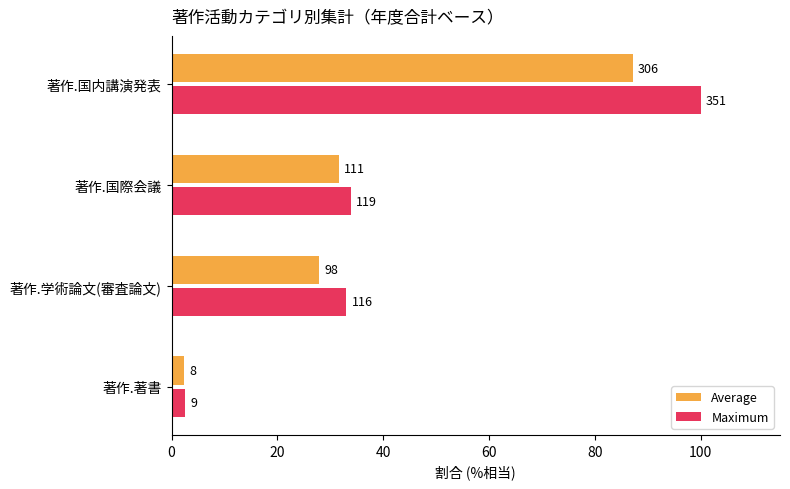

What are all the series names shown in the legend?

Average, Maximum